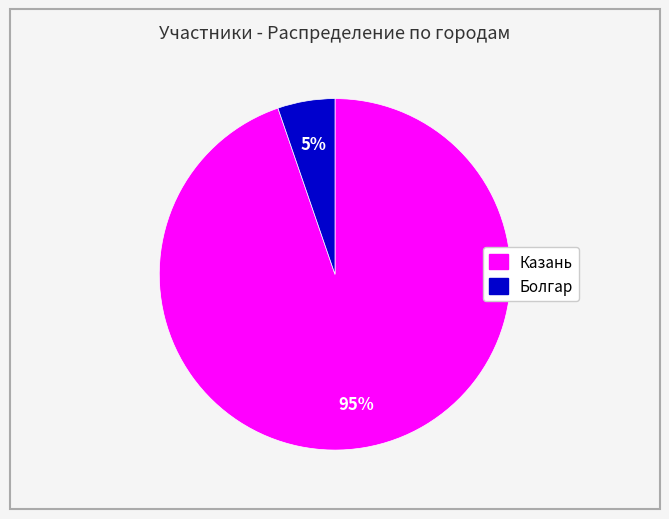

Does any single category account for the majority?

Yes